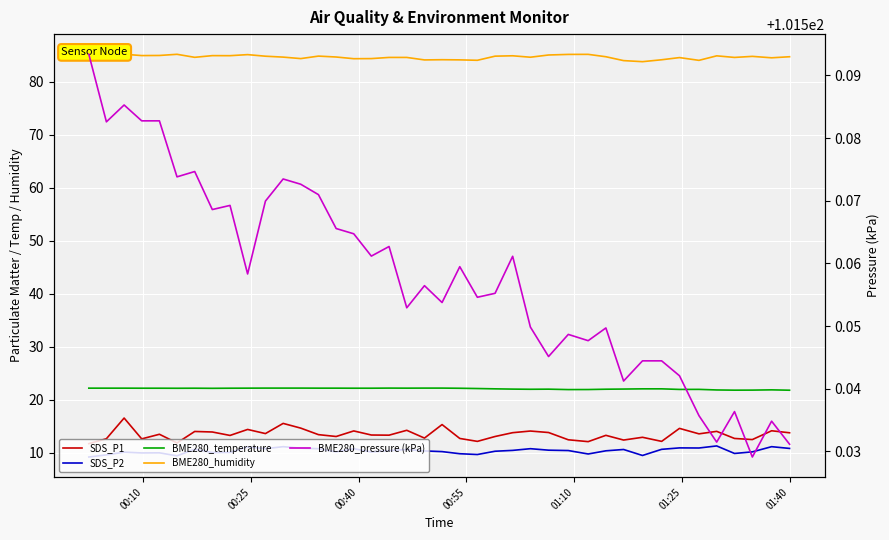

Does the chart display data point markers on the line(s)?

No